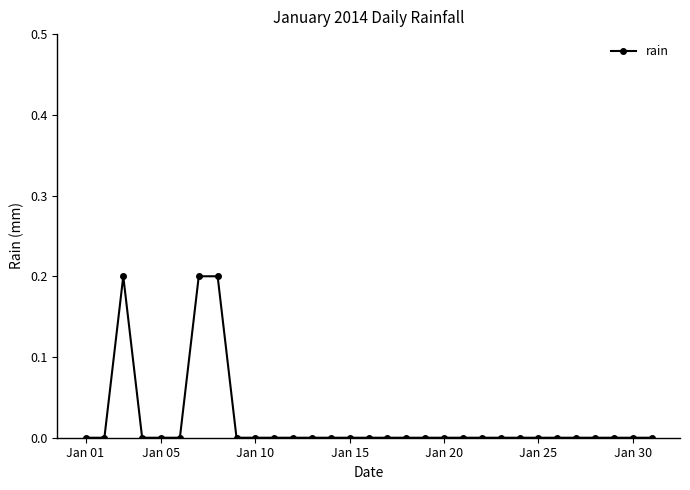

What is the sum of all values?

0.6